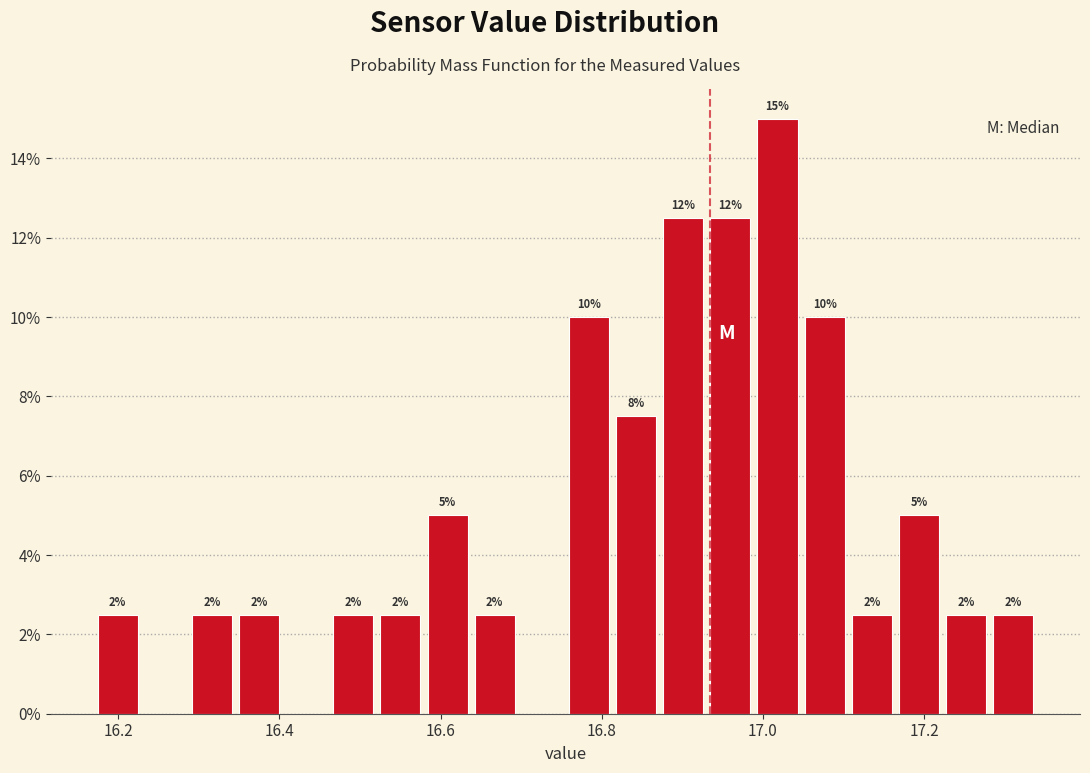

Read against the x-axis, roughly where is the centre of the tallest bar?

17.02